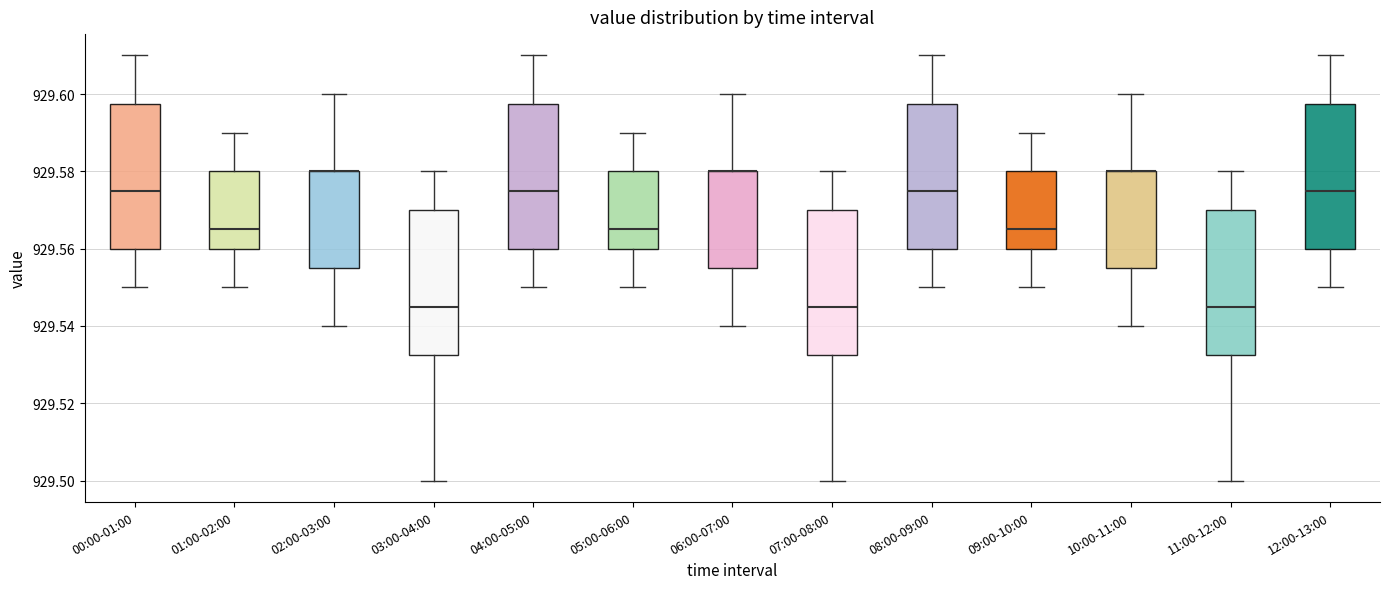

Reading left to right, transcribe this box plot: for each box, give where its median line is, the range the box spans, and where its two whiskers end, as read against the y-axis. The values are not printed on the chart, so give them approximately, as read against the axis.

00:00-01:00: median 929.576, box 929.560 to 929.598, whiskers 929.550 to 929.610
01:00-02:00: median 929.566, box 929.560 to 929.580, whiskers 929.550 to 929.590
02:00-03:00: median 929.580 (drawn on the box's upper edge), box 929.556 to 929.580, whiskers 929.540 to 929.600
03:00-04:00: median 929.546, box 929.532 to 929.570, whiskers 929.500 to 929.580
04:00-05:00: median 929.576, box 929.560 to 929.598, whiskers 929.550 to 929.610
05:00-06:00: median 929.566, box 929.560 to 929.580, whiskers 929.550 to 929.590
06:00-07:00: median 929.580 (drawn on the box's upper edge), box 929.556 to 929.580, whiskers 929.540 to 929.600
07:00-08:00: median 929.546, box 929.532 to 929.570, whiskers 929.500 to 929.580
08:00-09:00: median 929.576, box 929.560 to 929.598, whiskers 929.550 to 929.610
09:00-10:00: median 929.566, box 929.560 to 929.580, whiskers 929.550 to 929.590
10:00-11:00: median 929.580 (drawn on the box's upper edge), box 929.556 to 929.580, whiskers 929.540 to 929.600
11:00-12:00: median 929.546, box 929.532 to 929.570, whiskers 929.500 to 929.580
12:00-13:00: median 929.576, box 929.560 to 929.598, whiskers 929.550 to 929.610